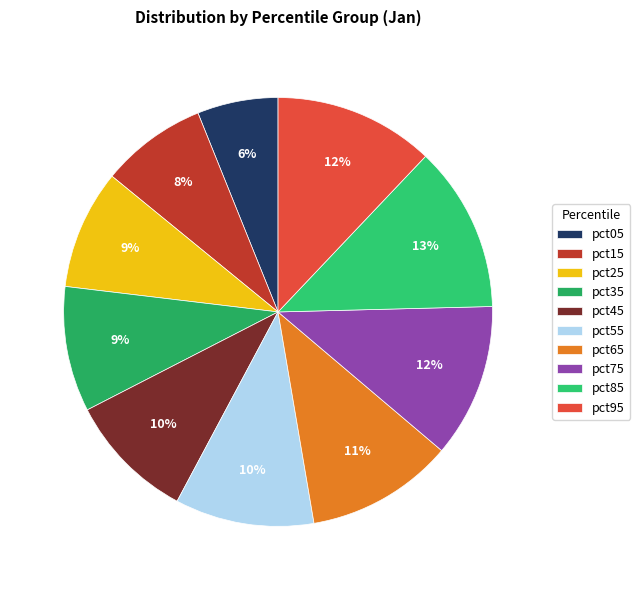

Count the number of slices in the pie.

10